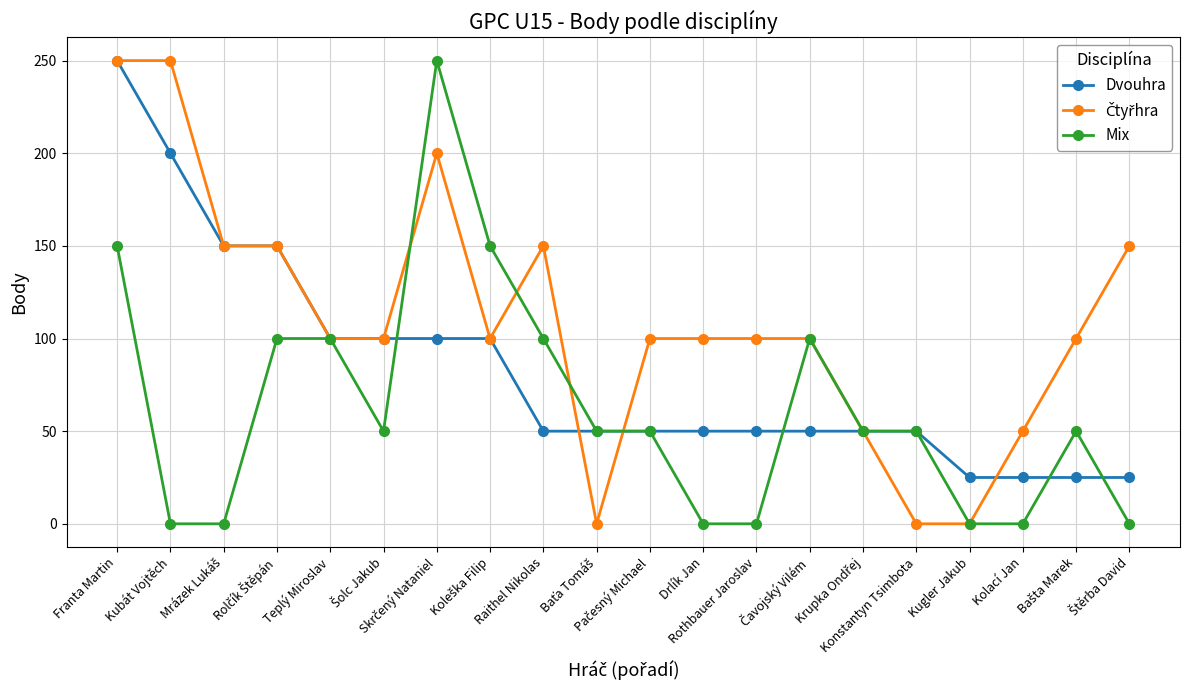

What is the maximum value shown in the chart?

250